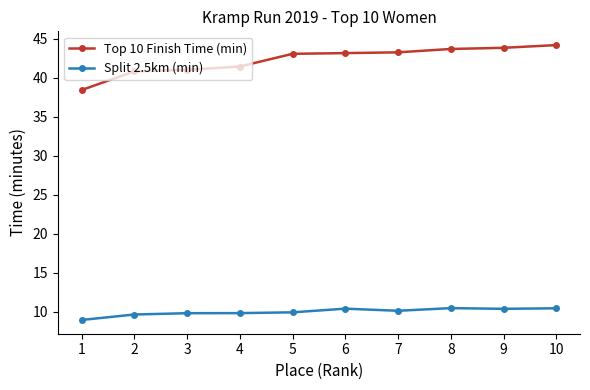

What is the greatest value displayed?

44.2